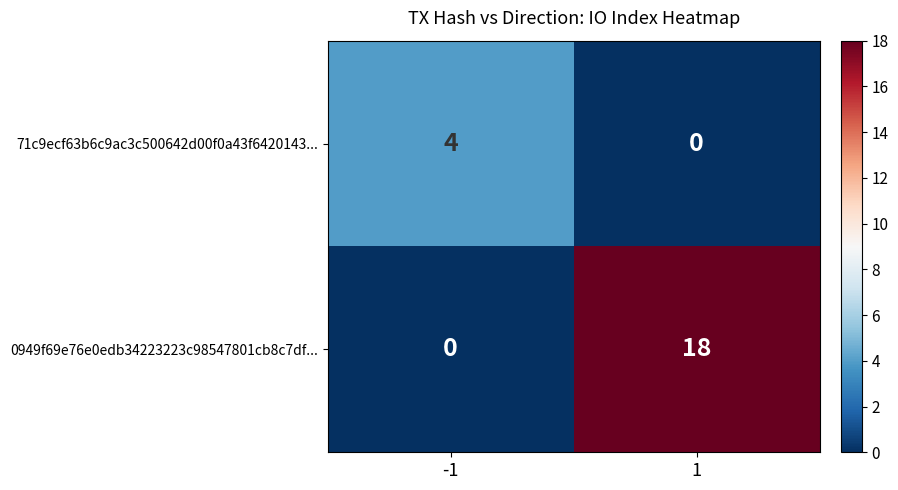

What is the maximum value shown in the chart?

18